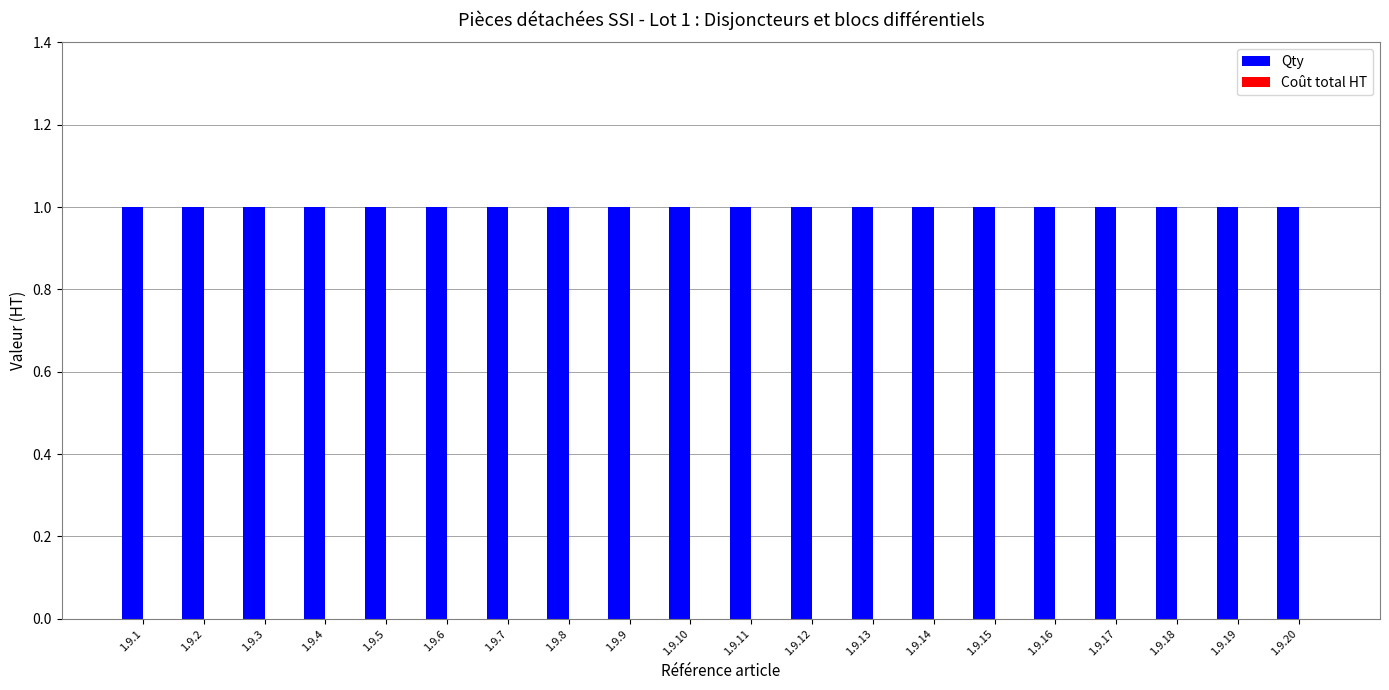

What are all the series names shown in the legend?

Qty, Coût total HT